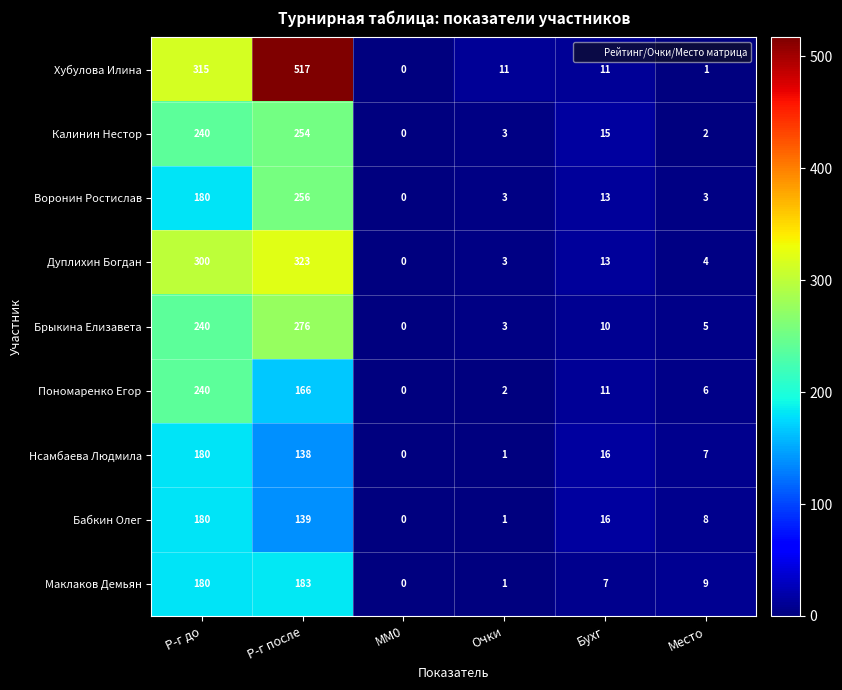

What is the difference between the maximum and minimum values in the Маклаков Демьян series?

183